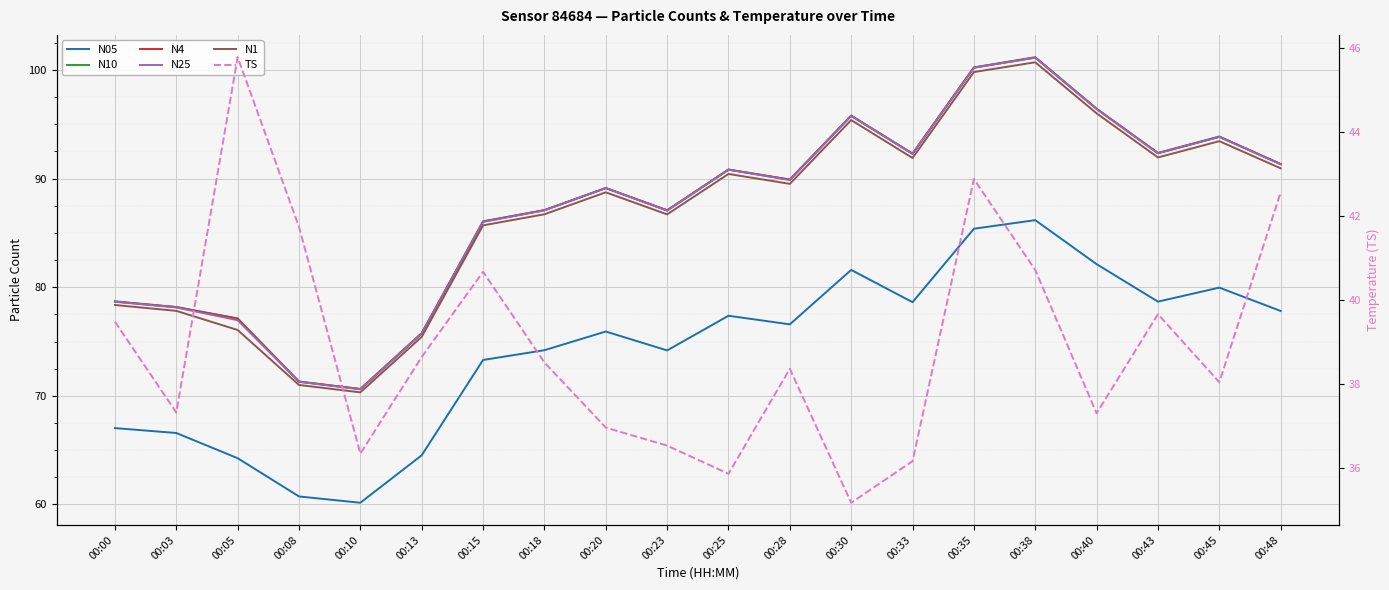

What value does the TS series have at 00:15?

40.7